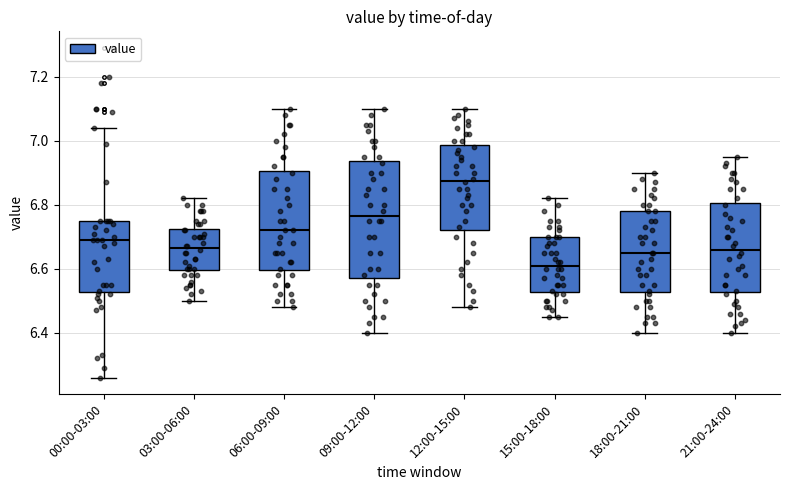

Where is the lower edge of the box for 12:00-15:00 on the y-axis? The values are not printed on the chart, so give them approximately, as read against the axis.

6.72